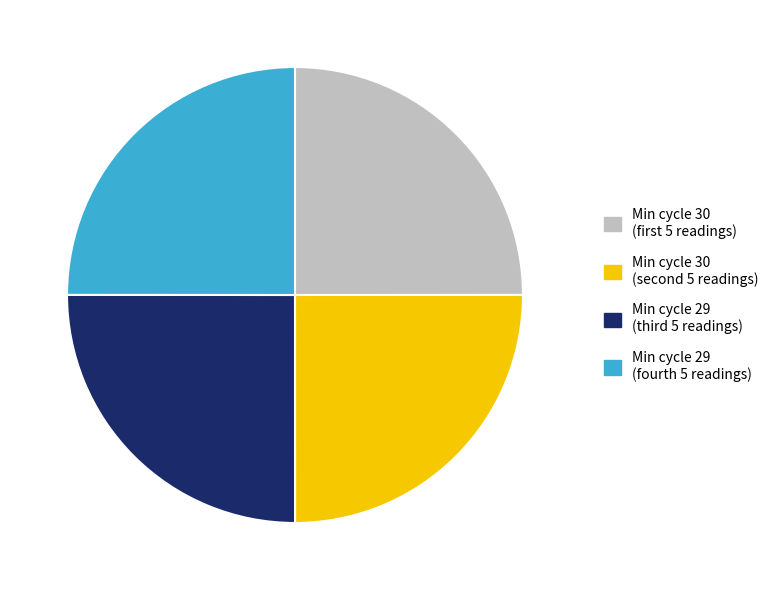

Does any single category account for the majority?

No